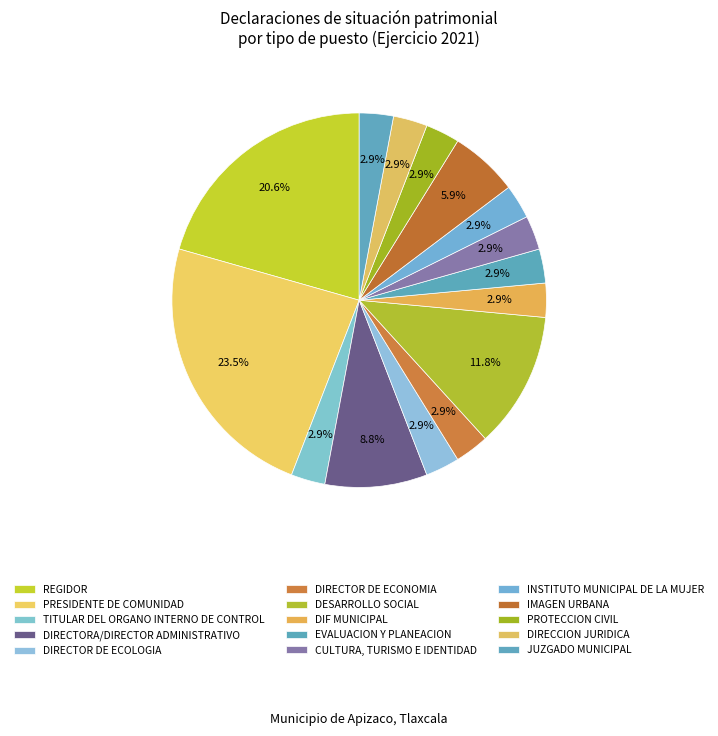

The DIRECTOR DE ECOLOGIA slice represents 3% of the pie. True or false?

True